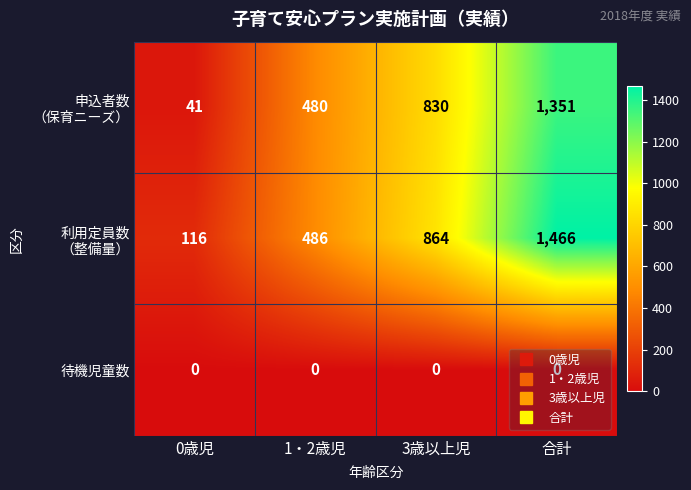

What is the total value across all series at 3歳以上児?

1694